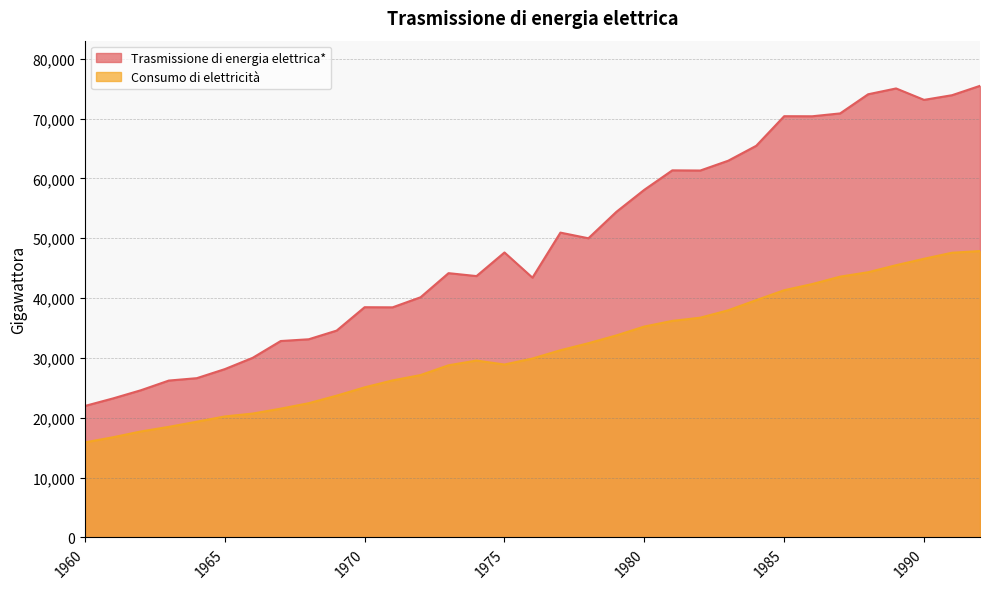

Where does the Trasmissione di energia elettrica* series first go above 47629?

1977